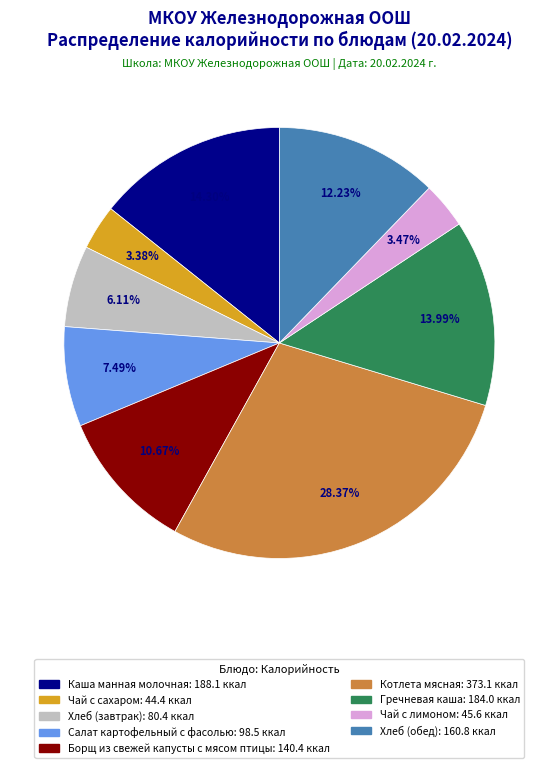

Is the sum of Борщ из свежей капусты с мясом птицы and Котлета мясная greater than half?

No